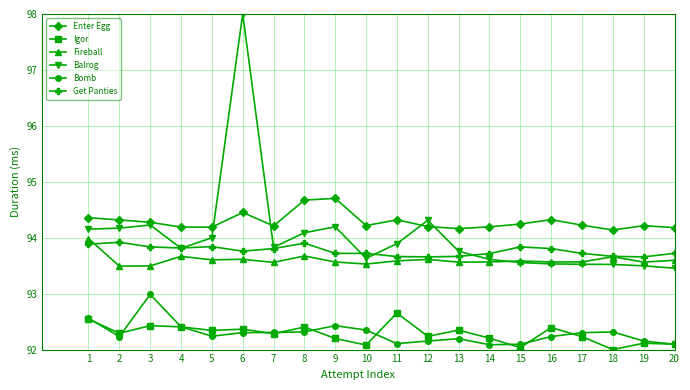

True or false: Bomb has a value of 92.2 at 19.

True